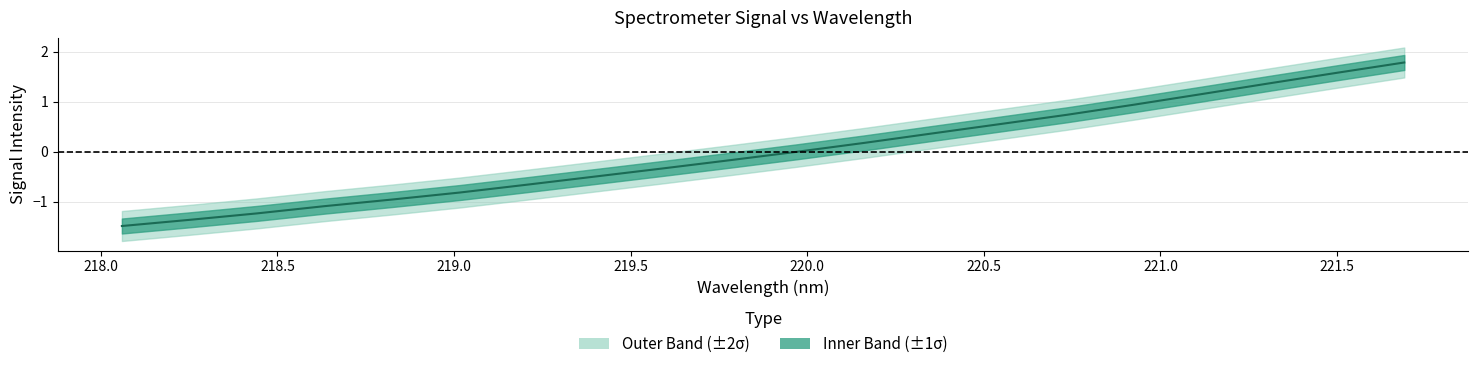

What is the minimum value shown in the chart?

-1.5